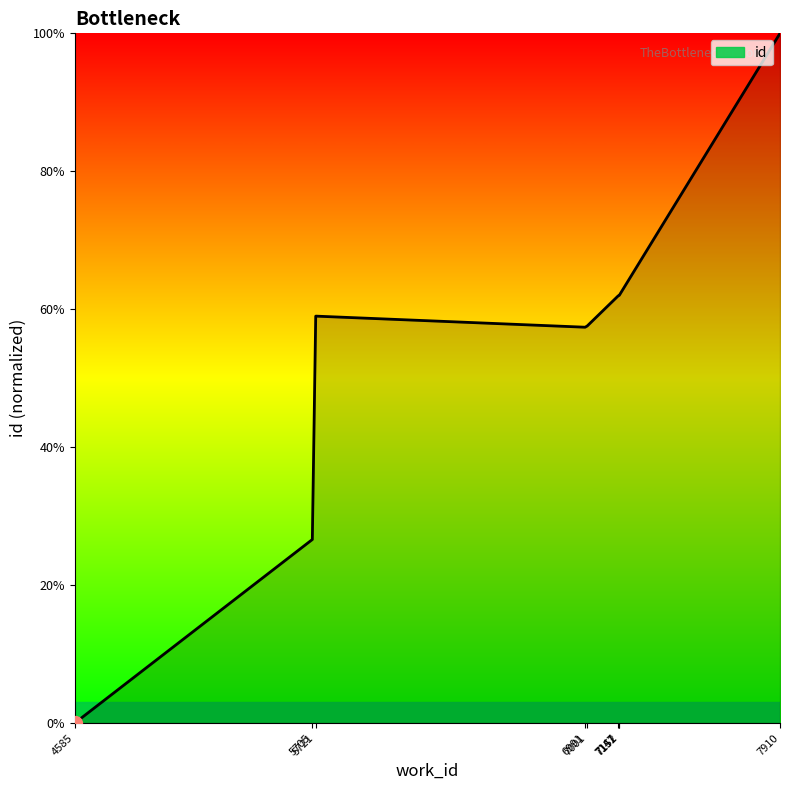

What is the difference between the maximum and minimum values?

100.0